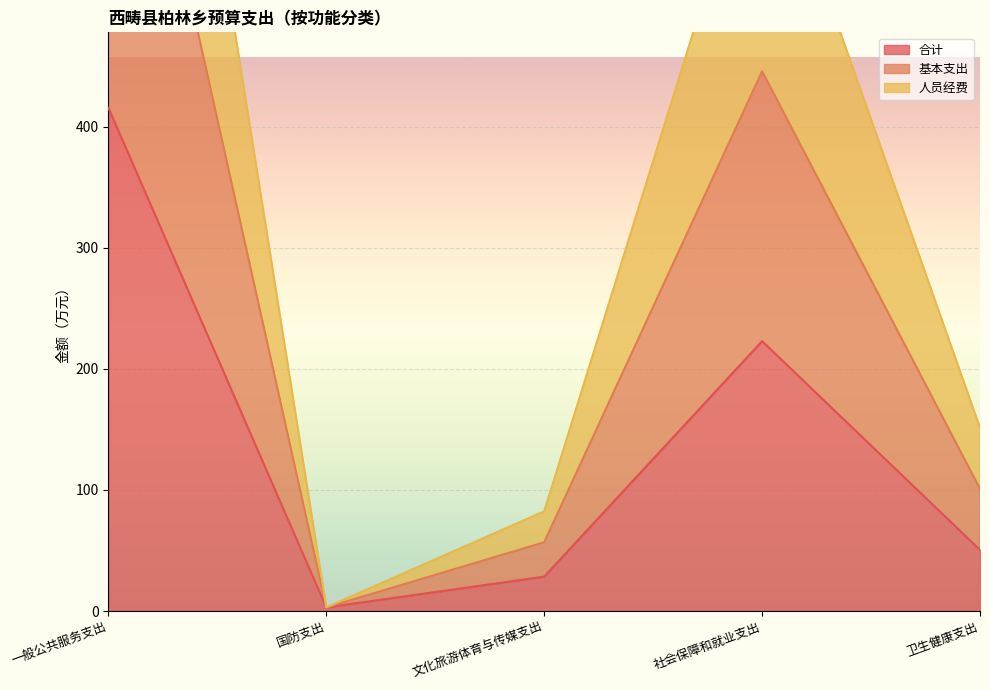

What are all the series names shown in the legend?

合计, 基本支出, 人员经费